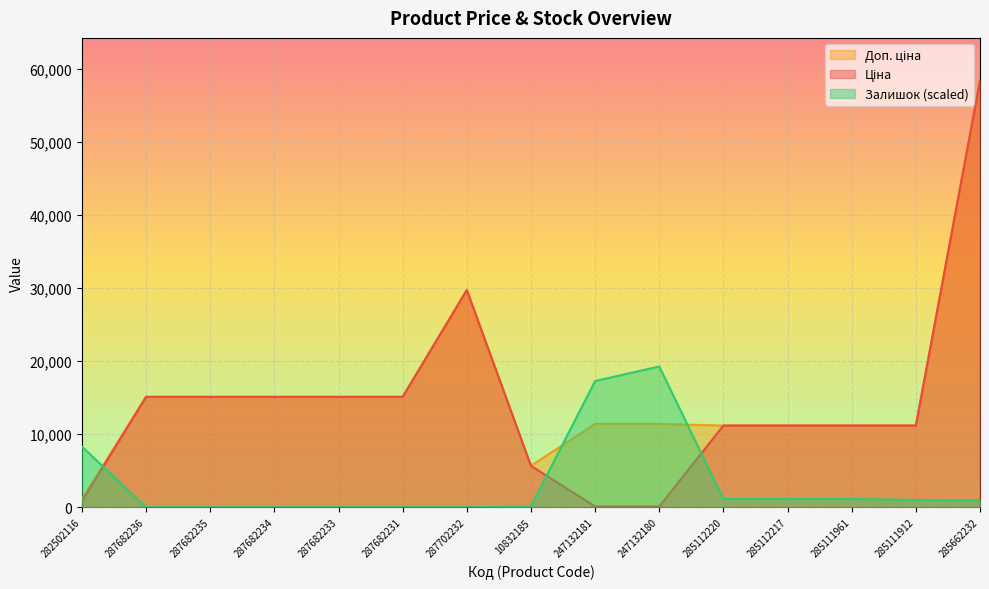

At how many categories does at least one series exceed 18994?

3